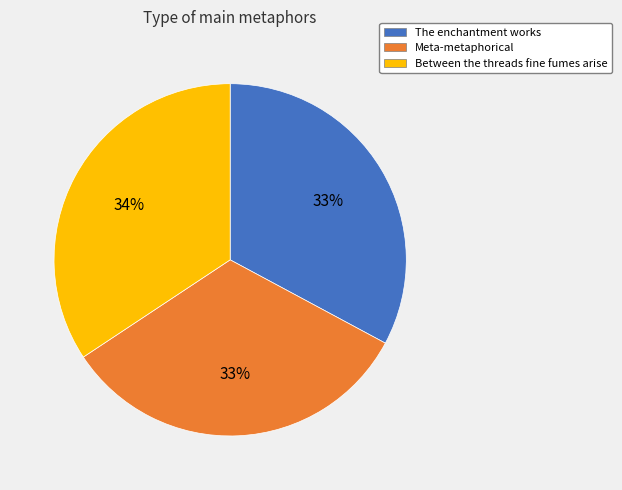

Is it true that Between the threads fine fumes arise is 43% of the pie?

False